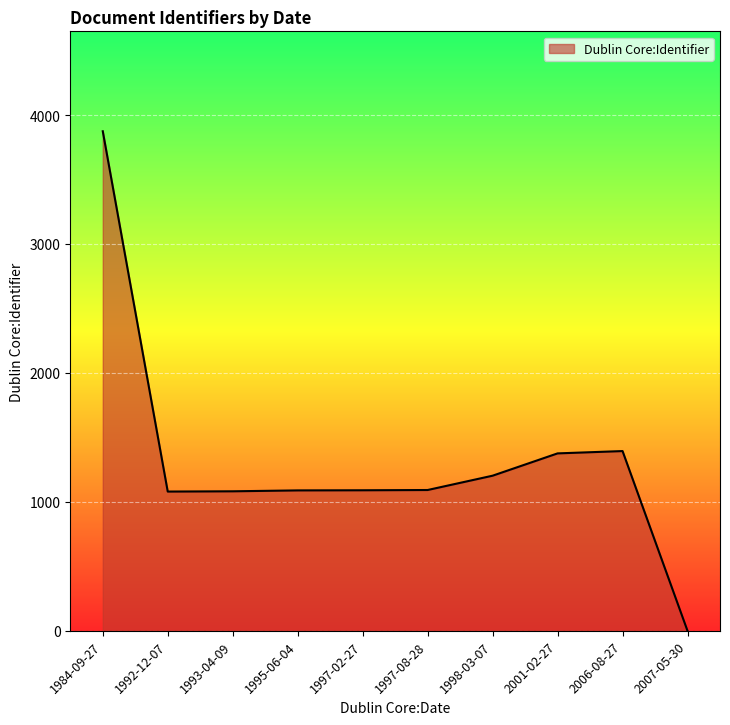

What is the difference between the maximum and minimum values?

3874